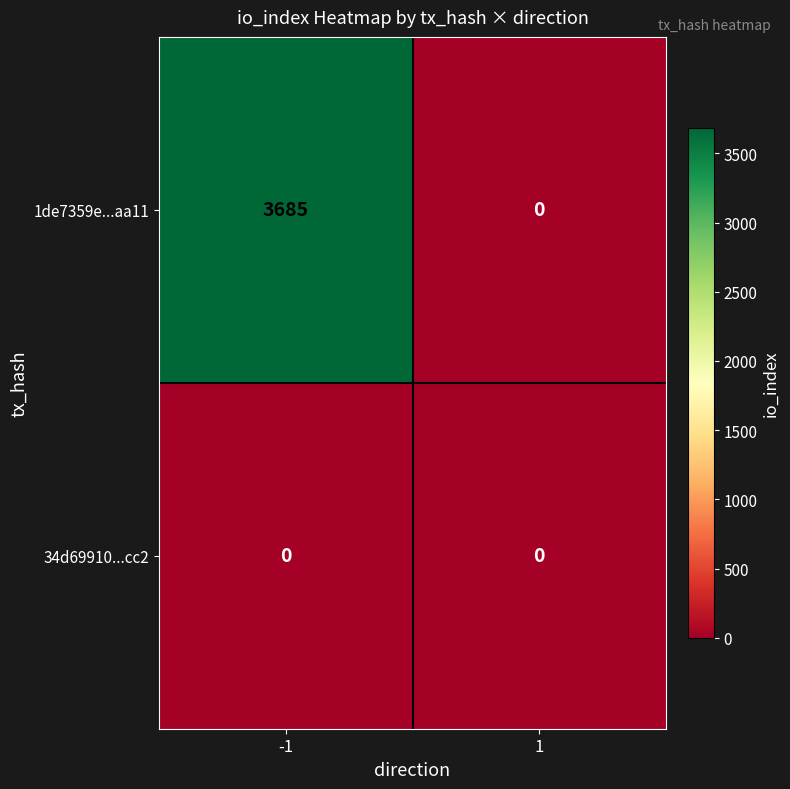

Rank the series at -1 from lowest to highest value.

34d69910...cc2, 1de7359e...aa11